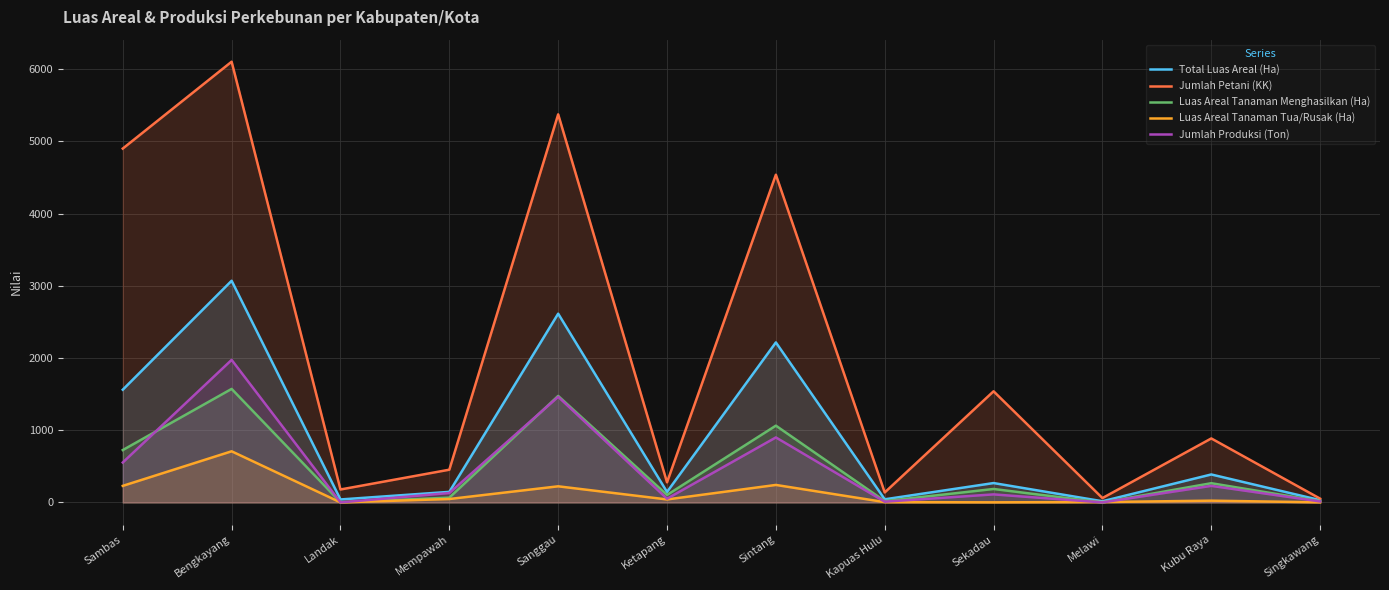

Reading right to left, extract all data points from this chart.

Total Luas Areal (Ha): Singkawang=32	Kubu Raya=388	Melawi=17	Sekadau=269	Kapuas Hulu=44	Sintang=2217	Ketapang=146	Sanggau=2615	Mempawah=147	Landak=42	Bengkayang=3071	Sambas=1562
Jumlah Petani (KK): Singkawang=53	Kubu Raya=887	Melawi=61	Sekadau=1540	Kapuas Hulu=139	Sintang=4540	Ketapang=279	Sanggau=5376	Mempawah=454	Landak=180	Bengkayang=6105	Sambas=4902
Luas Areal Tanaman Menghasilkan (Ha): Singkawang=18	Kubu Raya=267	Melawi=0	Sekadau=187	Kapuas Hulu=19	Sintang=1064	Ketapang=104	Sanggau=1476	Mempawah=67	Landak=3	Bengkayang=1573	Sambas=726
Luas Areal Tanaman Tua/Rusak (Ha): Singkawang=2	Kubu Raya=25	Melawi=6	Sekadau=2	Kapuas Hulu=5	Sintang=243	Ketapang=42	Sanggau=224	Mempawah=48	Landak=1	Bengkayang=709	Sambas=230
Jumlah Produksi (Ton): Singkawang=14	Kubu Raya=230	Melawi=1	Sekadau=112	Kapuas Hulu=11	Sintang=901	Ketapang=52	Sanggau=1464	Mempawah=131	Landak=1	Bengkayang=1975	Sambas=554